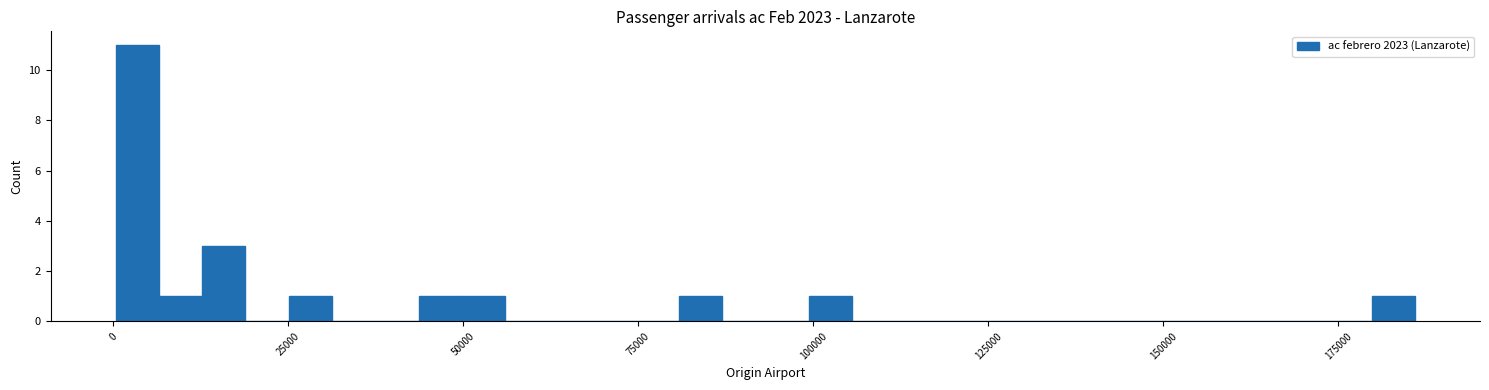

Around what value on the x-axis is the tallest bar? Give the approximate position of its centre, as read against the axis.

5000